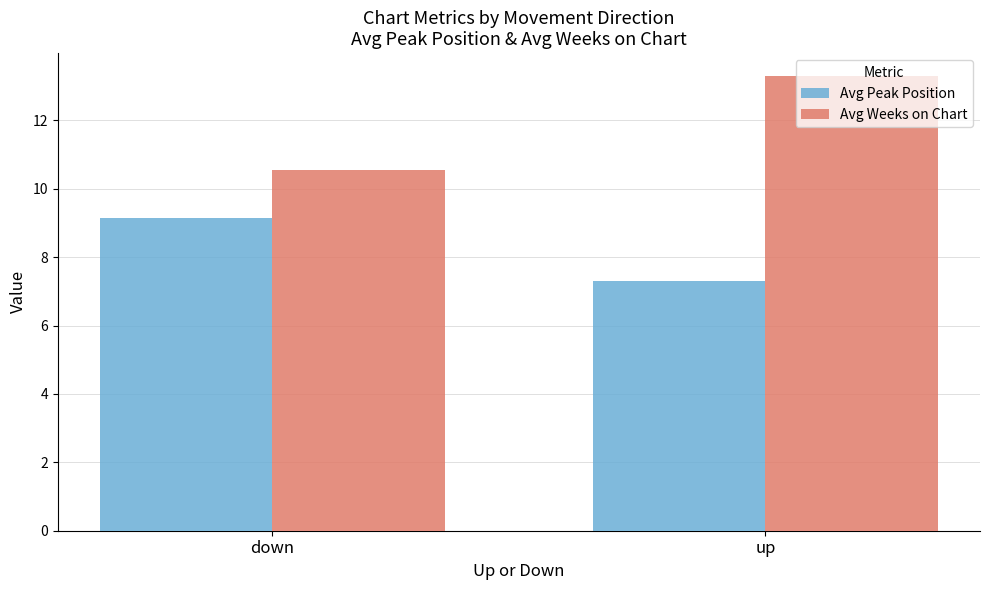

Is it true that Avg Peak Position equals 7.3 at up?

True